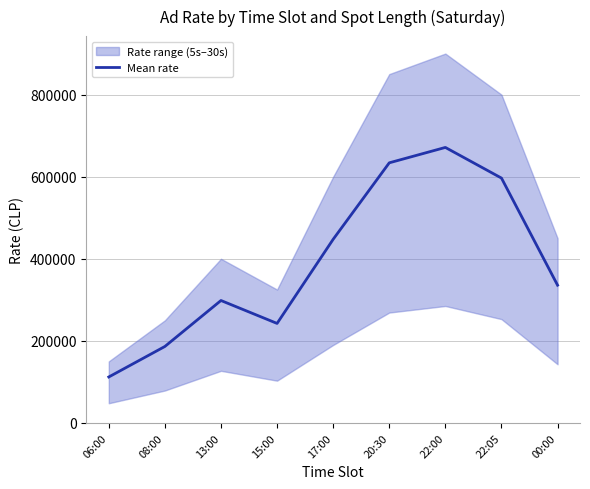

Is it true that the value at 00:00 is 335666.7?

True